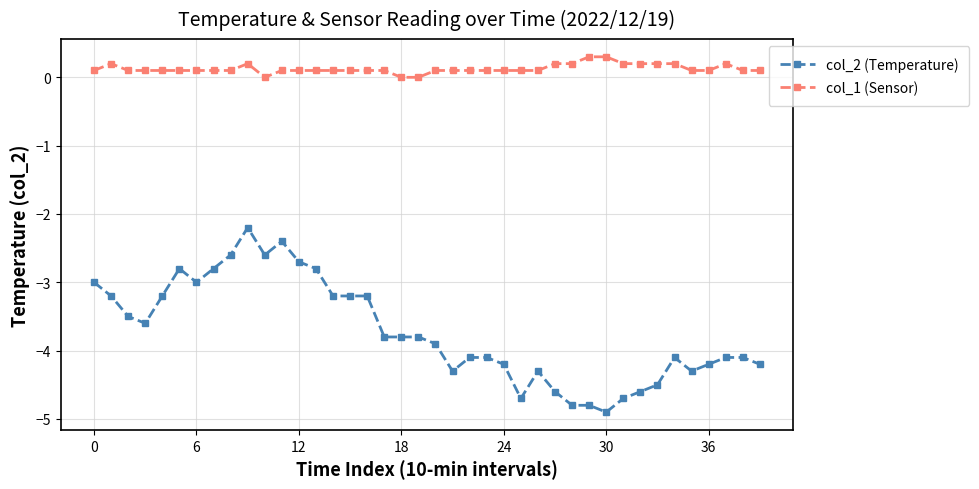

How many categories are shown in the chart?

40